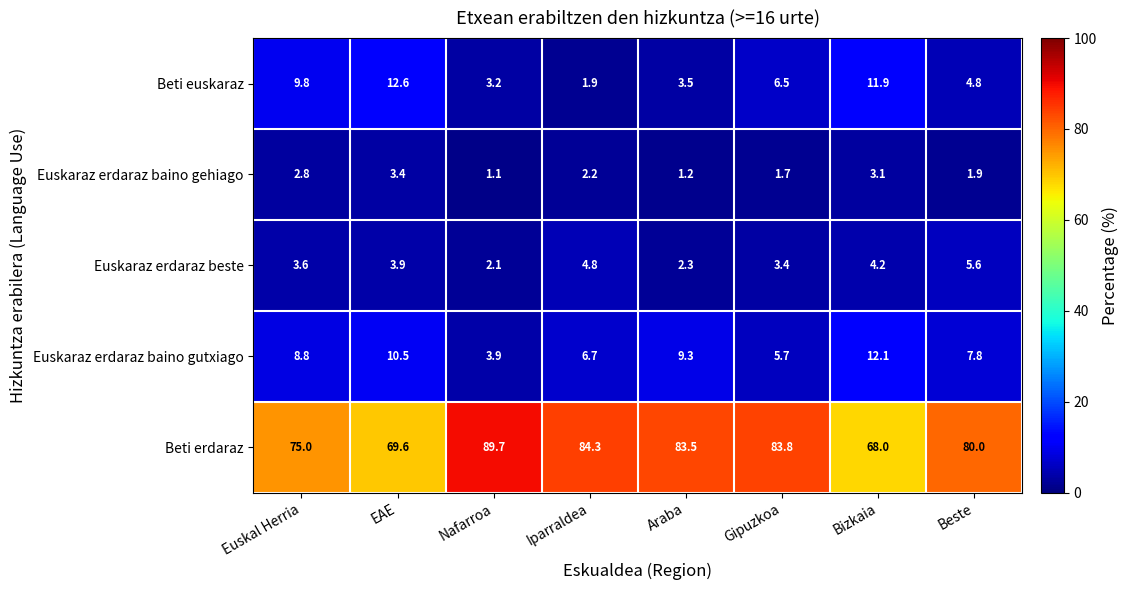

Between EAE and Araba, which series saw the biggest shift?

Beti erdaraz